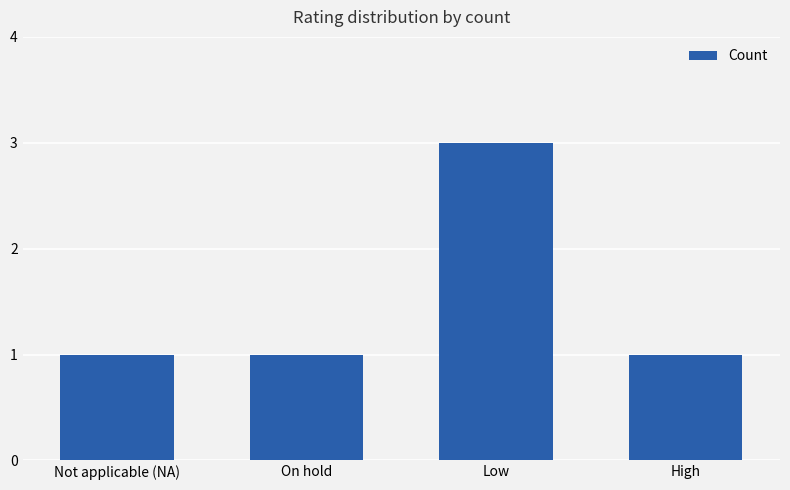

What is the label of the 4th bar from the right?

Not applicable (NA)